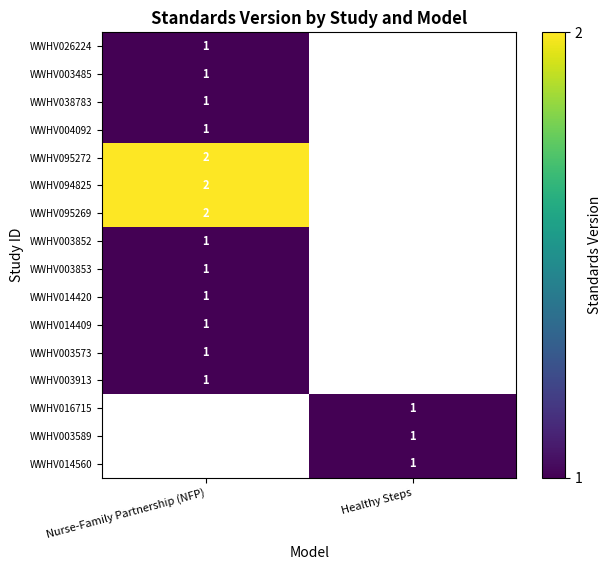

What is the minimum value shown in the chart?

1.0